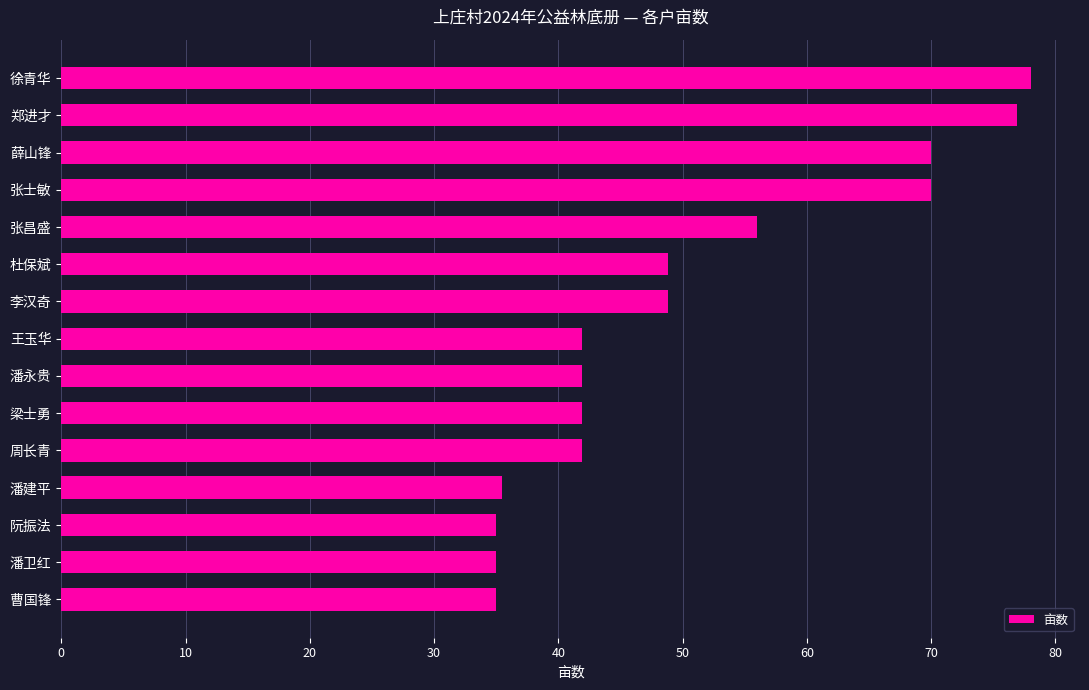

How many categories are shown in the chart?

15